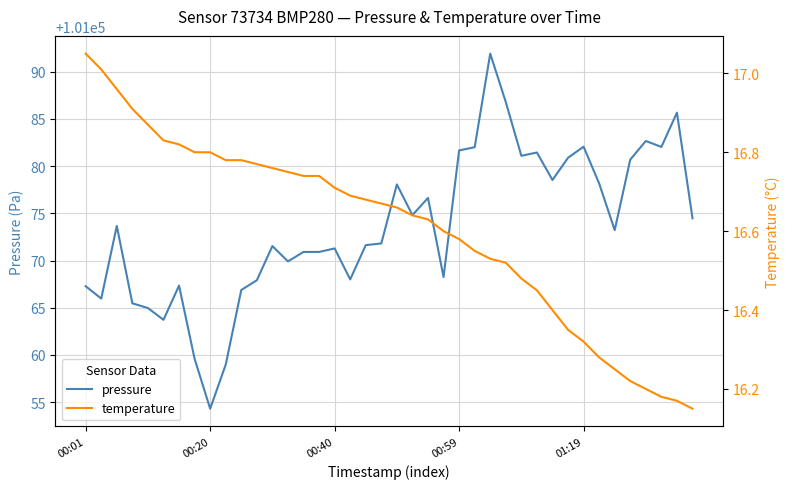

At how many categories does at least one series exceed 7791?

40